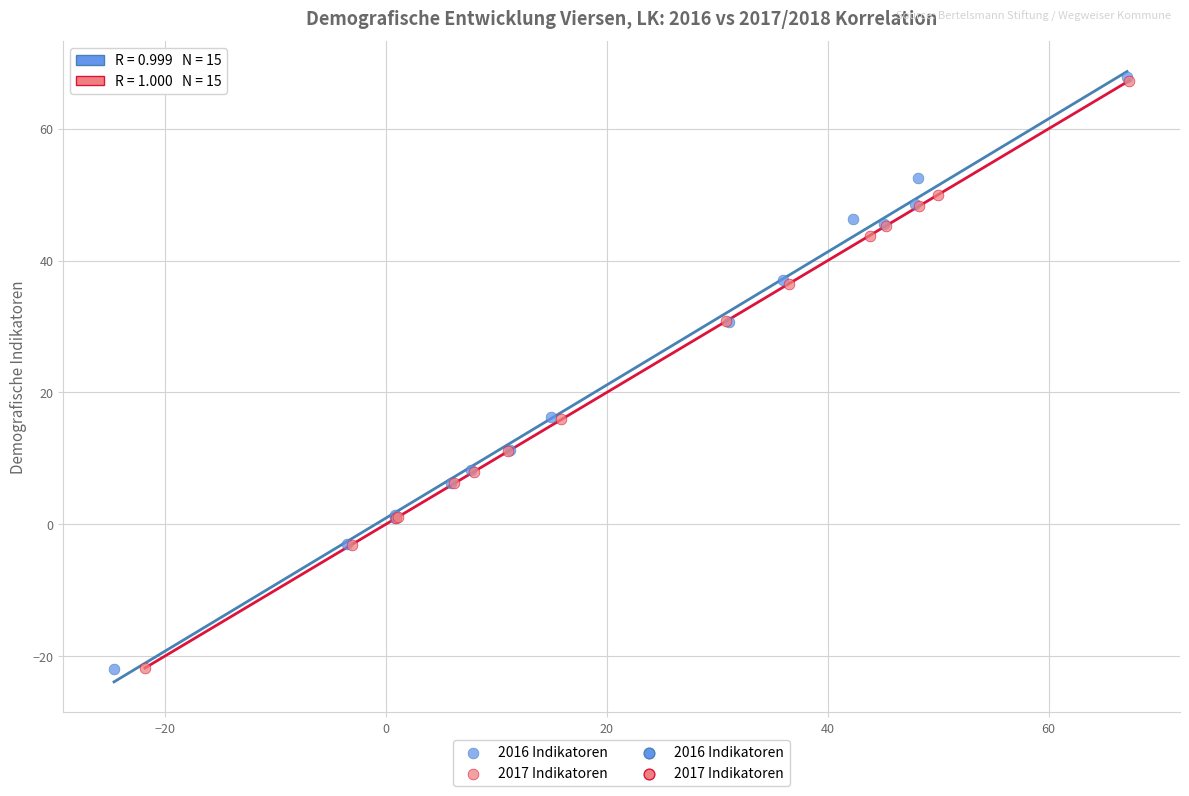

Which series has the largest Y range (max minus min)?

2016 Indikatoren